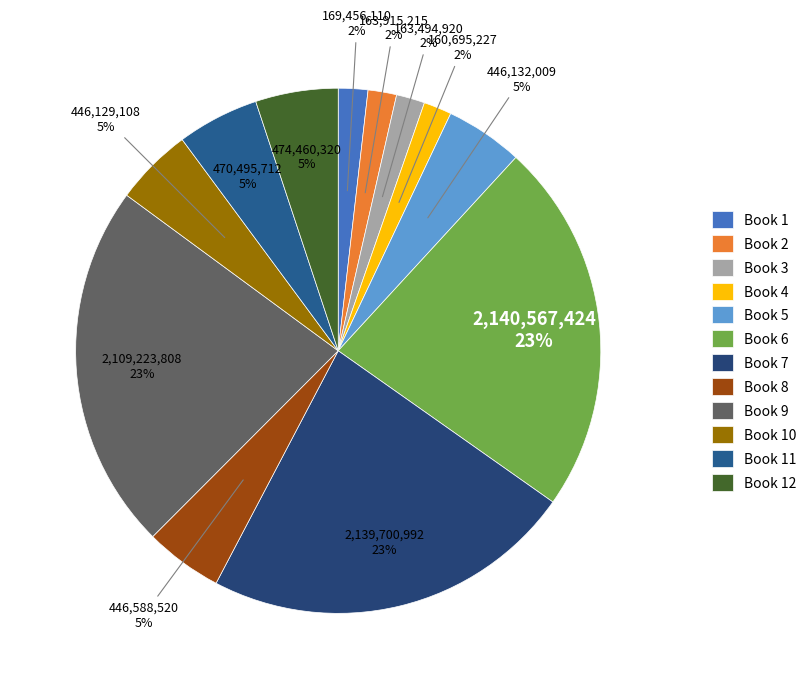

Rank the categories by value from lowest to highest.

4, 3, 2, 1, 10, 5, 8, 11, 12, 9, 7, 6